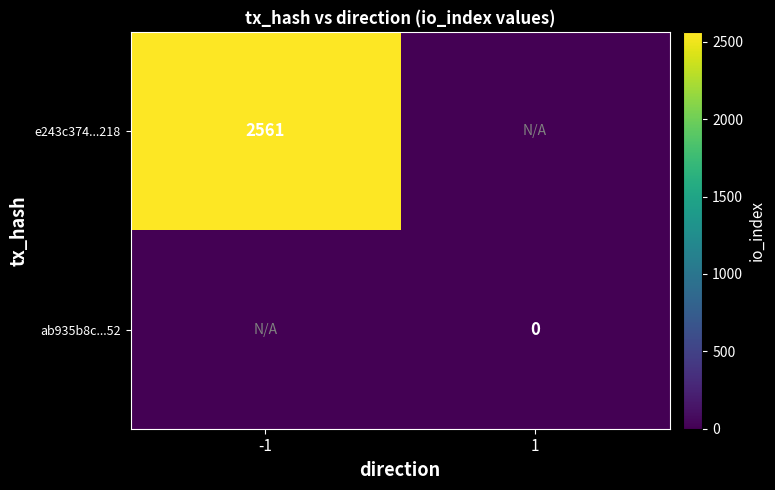

True or false: e243c374...218 has a value of 2561 at -1.

True